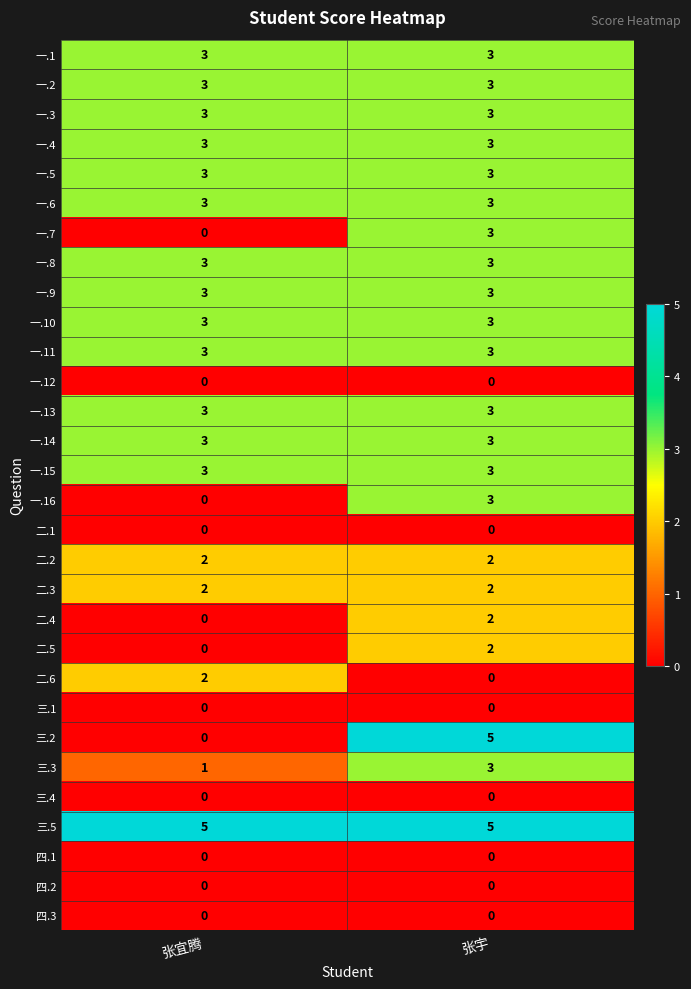

The 一.9 series shows 3 at 张宜腾. True or false?

True